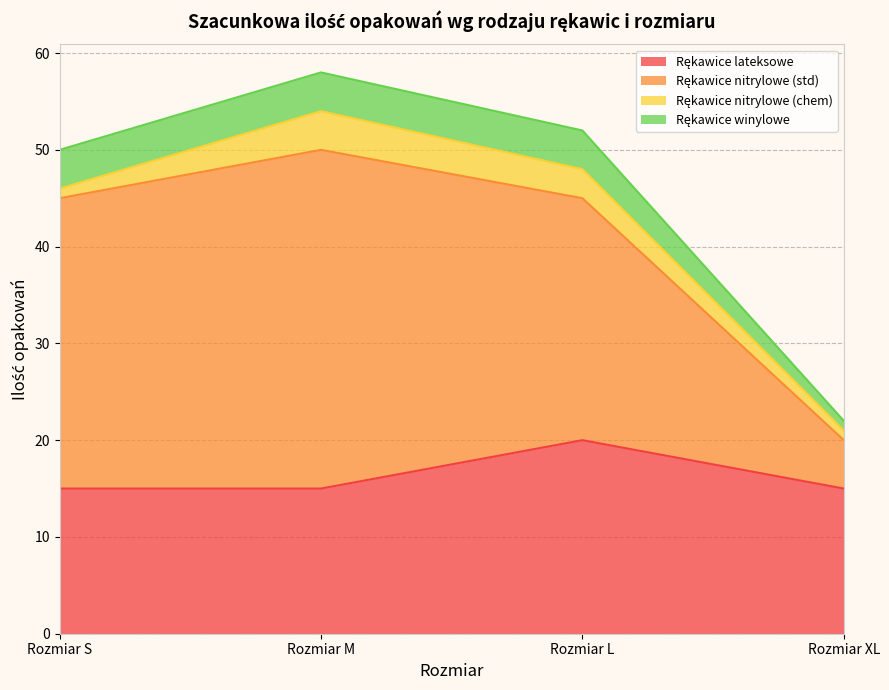

At which category is the sum across all series the highest?

Rozmiar M